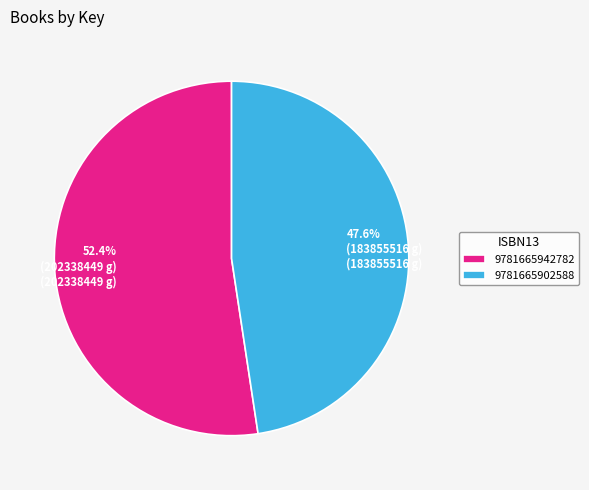

True or false: 9781665902588 accounts for 48% of the total.

True